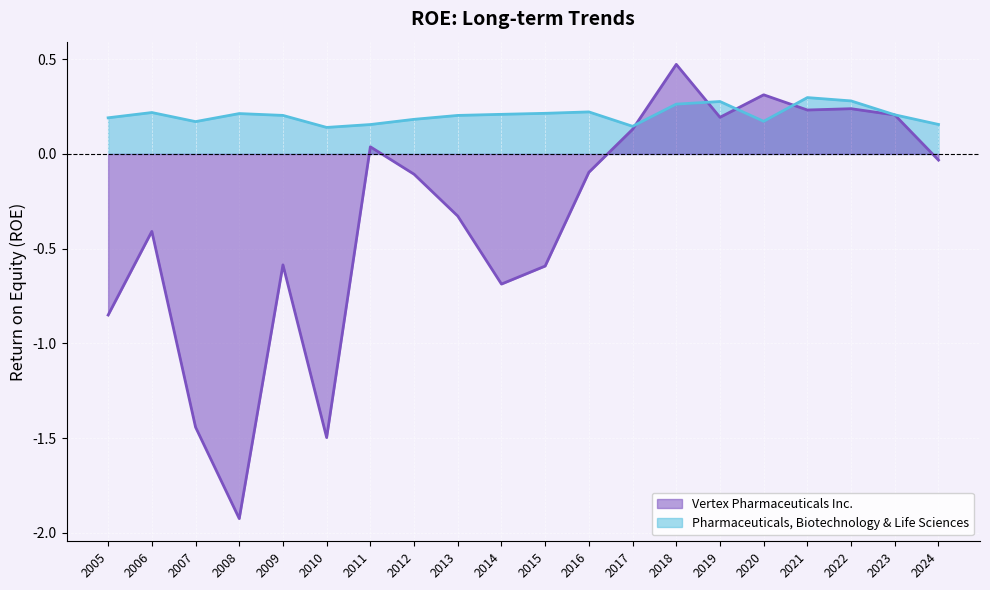

What are all the series names shown in the legend?

Vertex Pharmaceuticals Inc., Pharmaceuticals, Biotechnology & Life Sciences